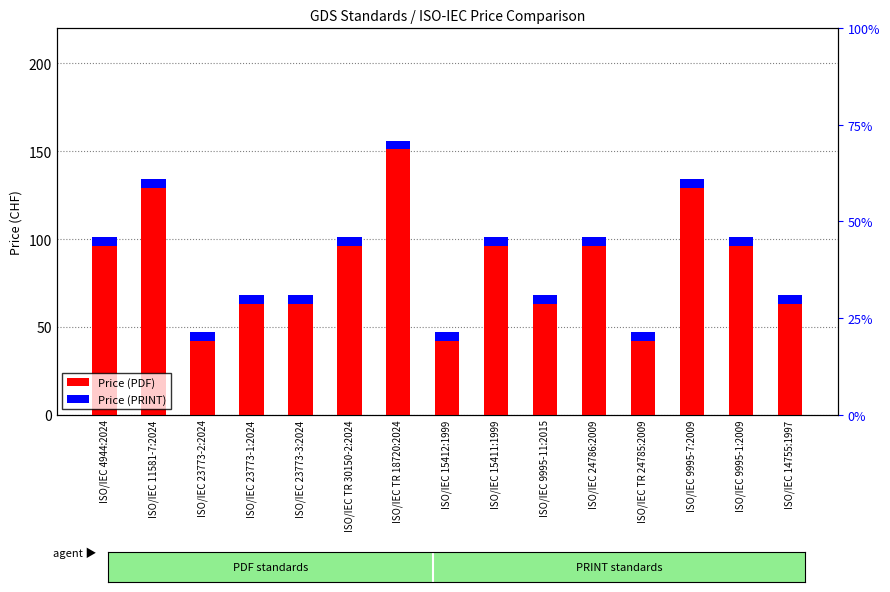

What is the label of the 1st bar from the right?

ISO/IEC 14755:1997